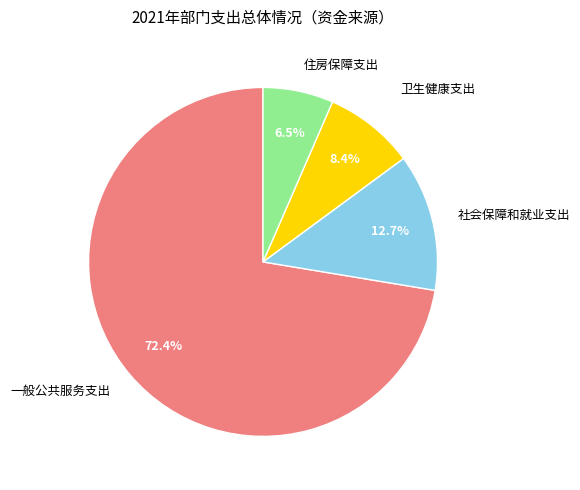

What percentage do 社会保障和就业支出 and 一般公共服务支出 together represent?

85.1%